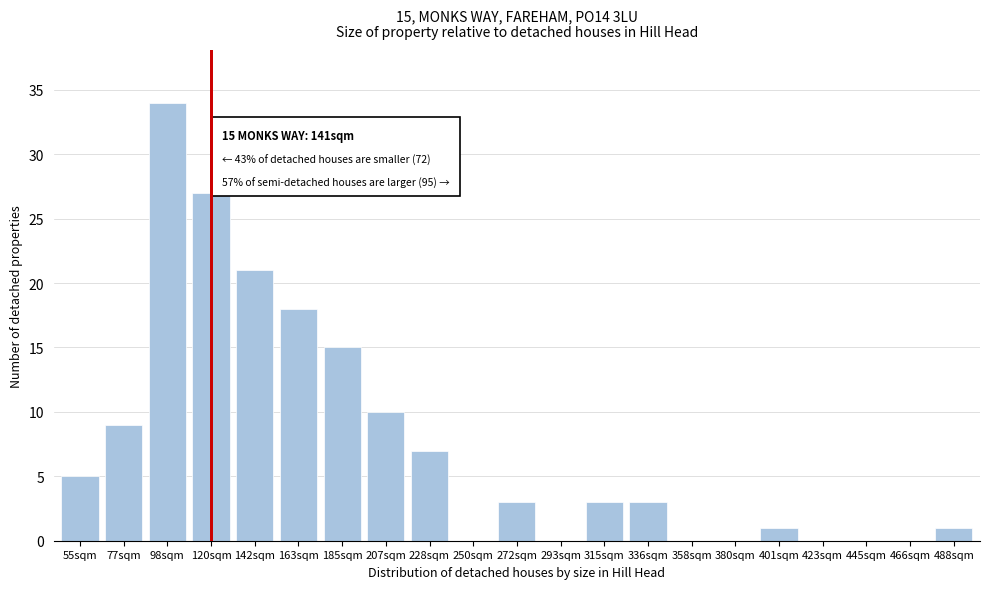

Reading left to right, list all the values displayed in this chart.

55sqm=5	77sqm=9	98sqm=34	120sqm=27	142sqm=21	163sqm=18	185sqm=15	207sqm=10	228sqm=7	250sqm=0	272sqm=3	293sqm=0	315sqm=3	336sqm=3	358sqm=0	380sqm=0	401sqm=1	423sqm=0	445sqm=0	466sqm=0	488sqm=1